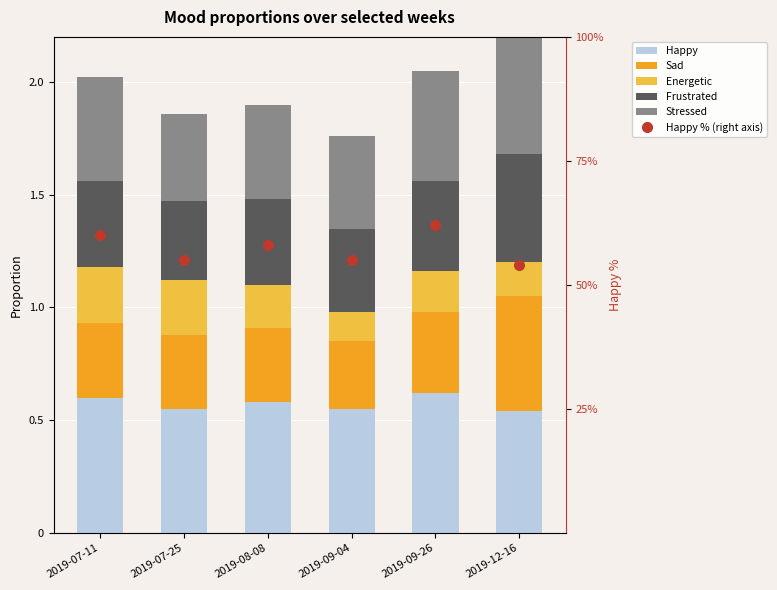

Which has a higher value, 2019-09-26 or 2019-12-16?

2019-09-26